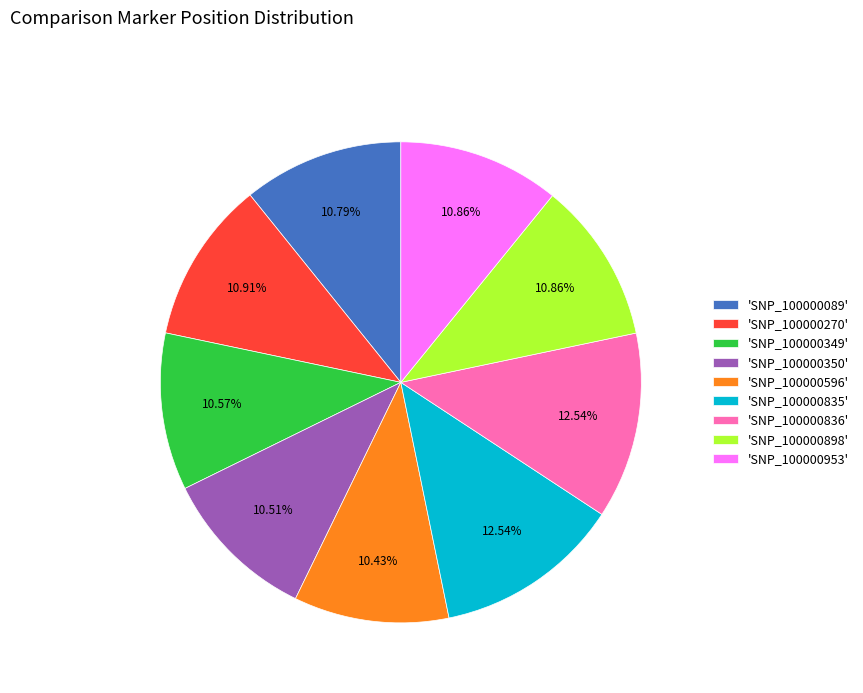

Approximately how many times larger is the value at 'SNP_100000089' compared to 'SNP_100000835'?

0.9